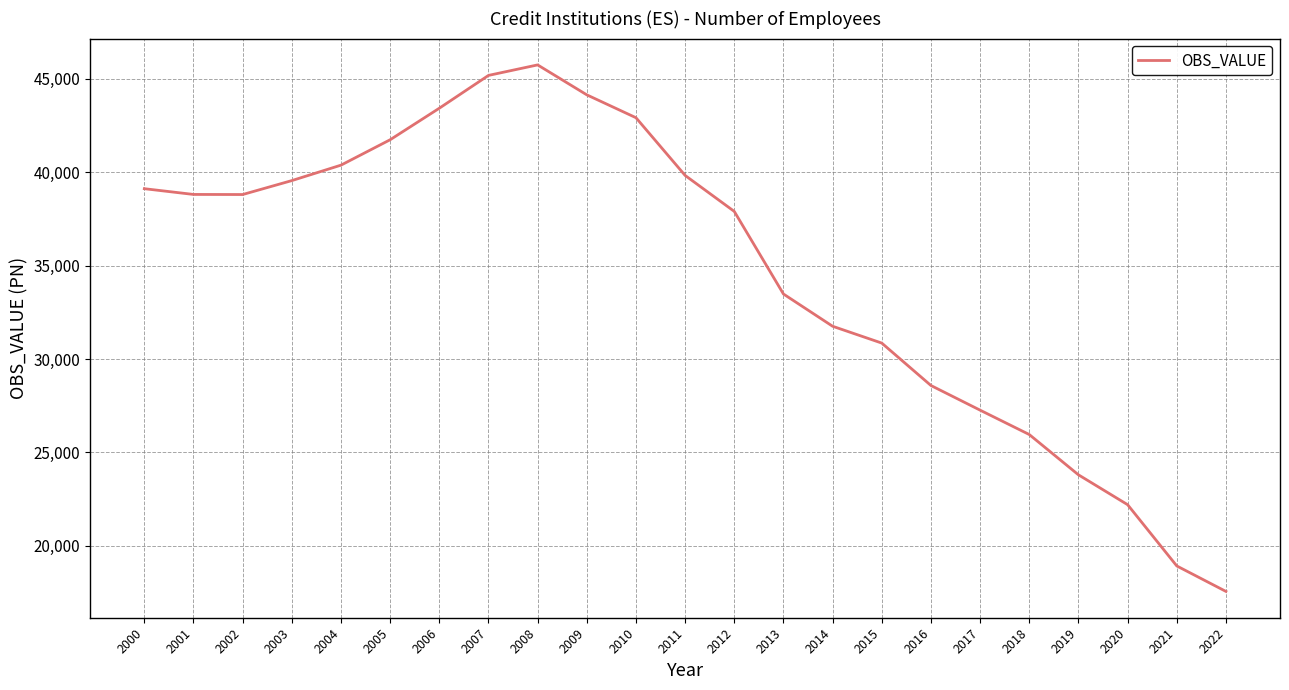

Which has a higher value, 2012 or 2000?

2000